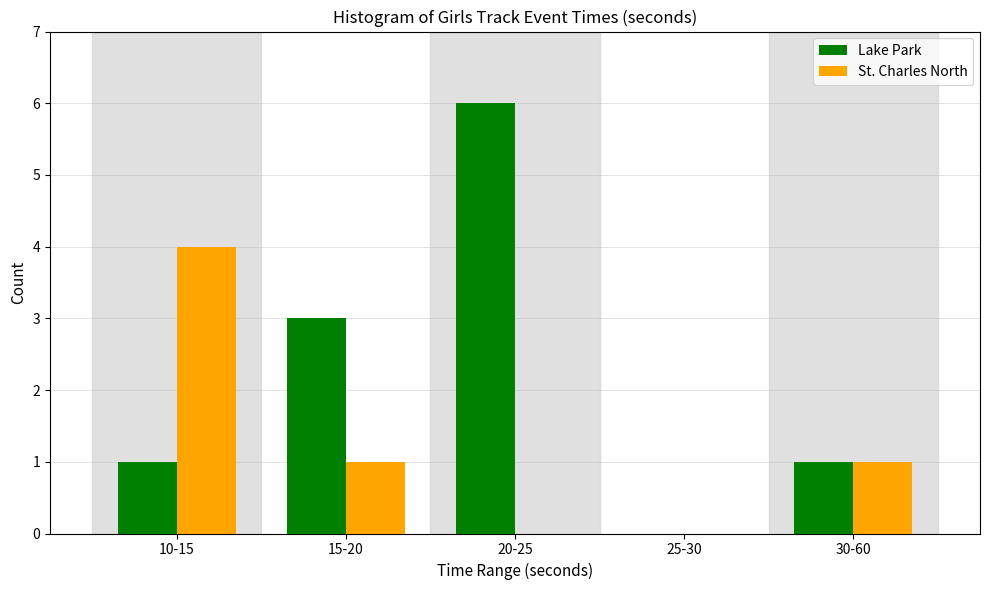

Reading right to left, transcribe all the data shown in this chart.

Lake Park: 30-60=1	25-30=0	20-25=6	15-20=3	10-15=1
St. Charles North: 30-60=1	25-30=0	20-25=0	15-20=1	10-15=4